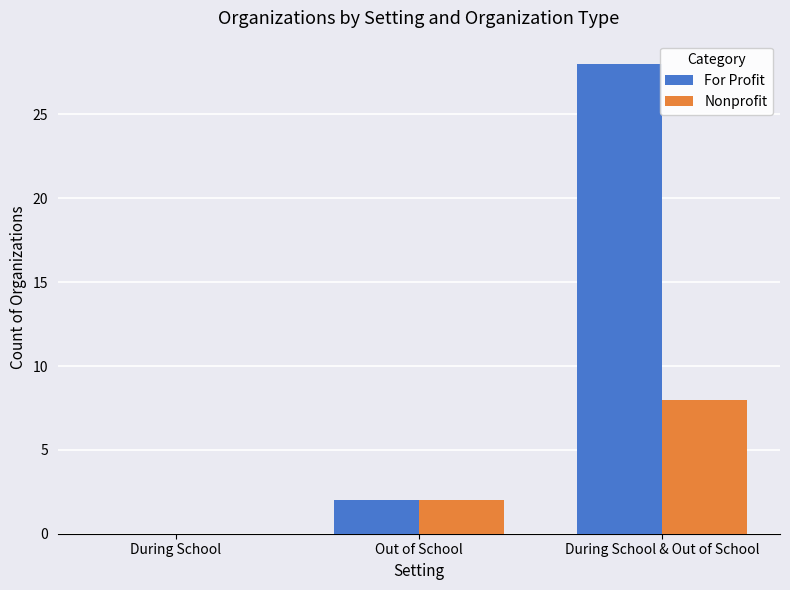

How many groups of bars are there?

3